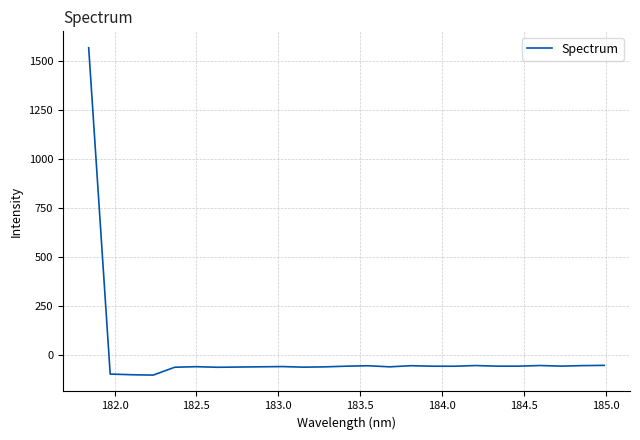

What is the difference between the second highest and second lowest values?

47.8